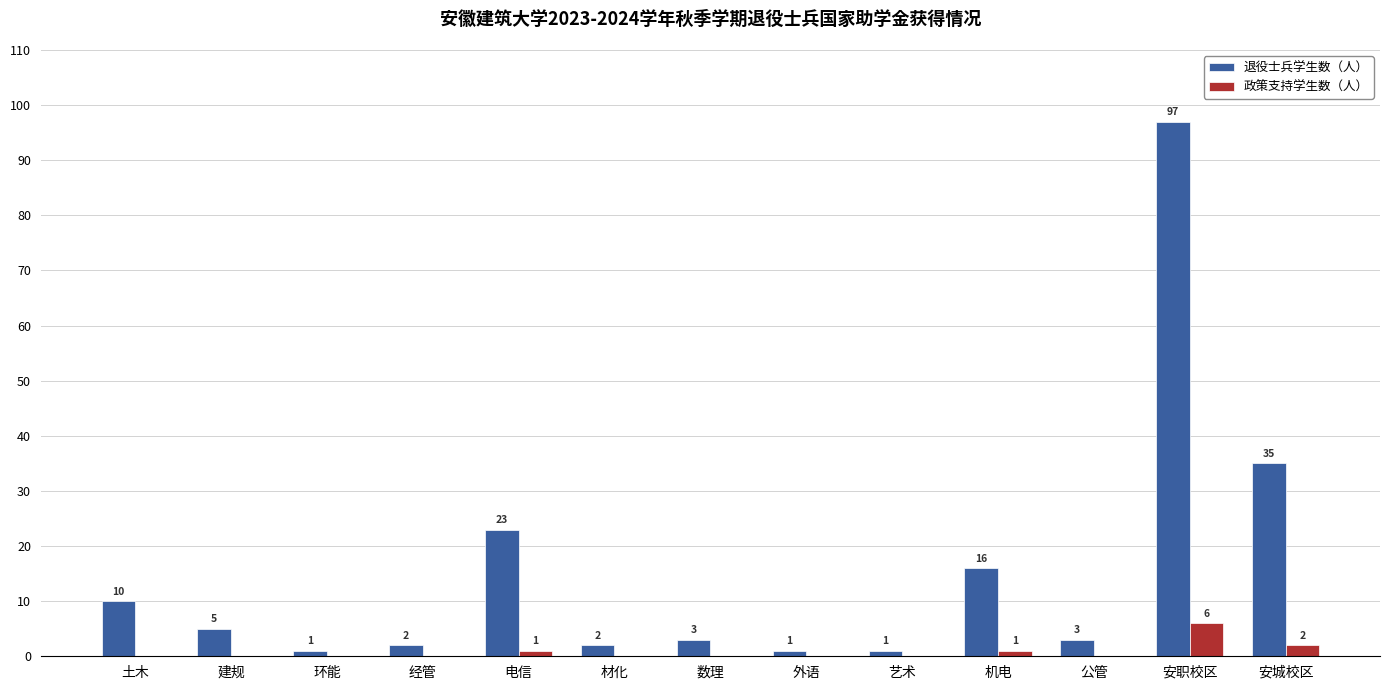

Is it true that 政策支持学生数（人） equals 0 at 艺术?

True